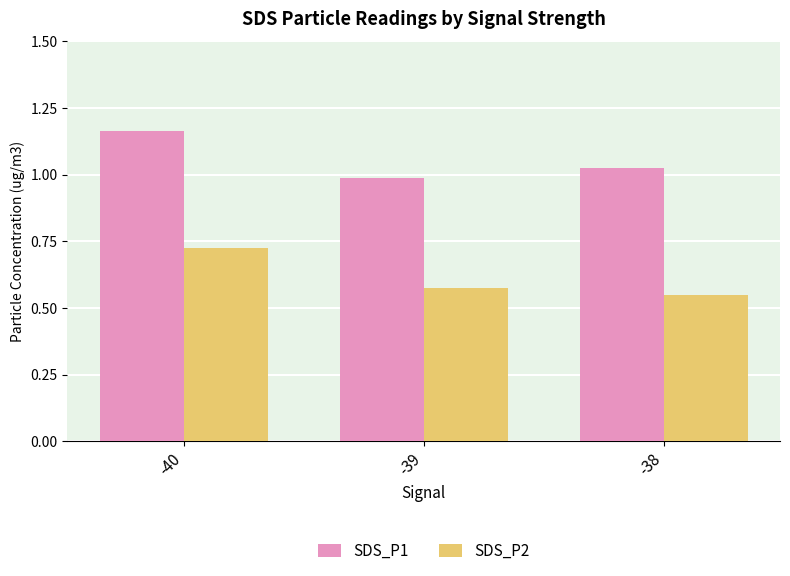

Where does the SDS_P1 series first go above 1?

-40